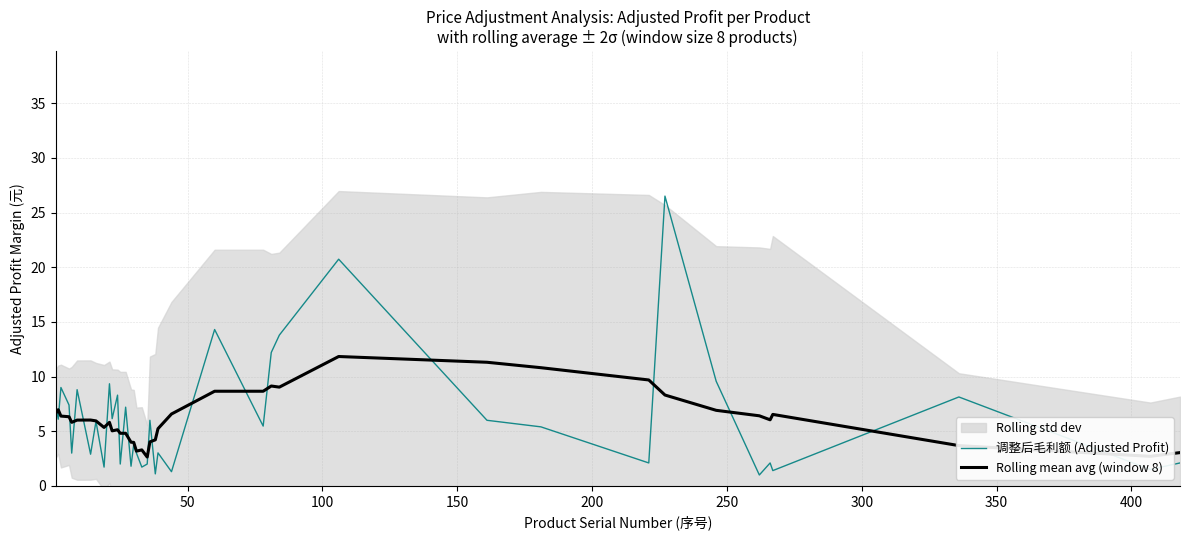

What is the lowest value of the 调整后毛利额 (Adjusted Profit) series?

1.0